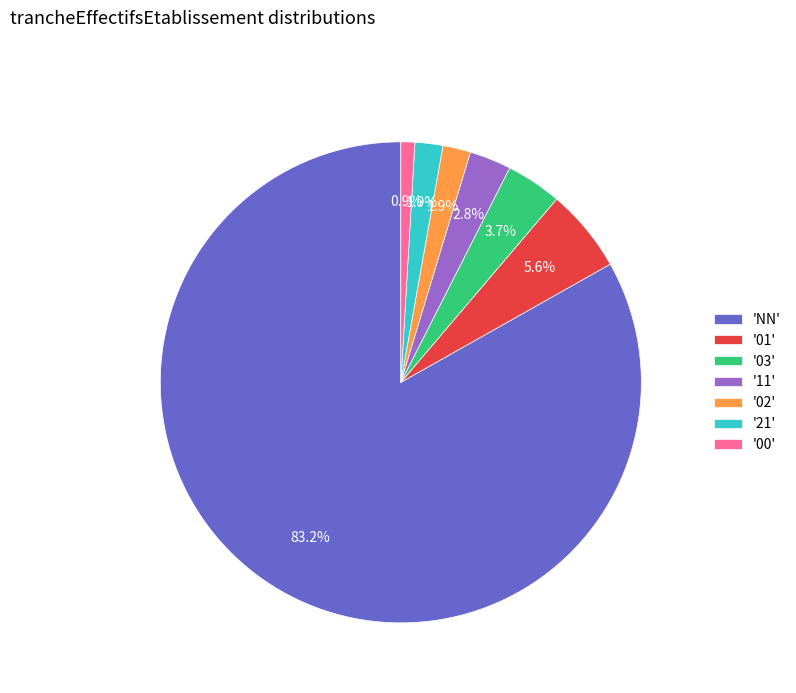

Which category has the biggest portion of the pie?

'NN'